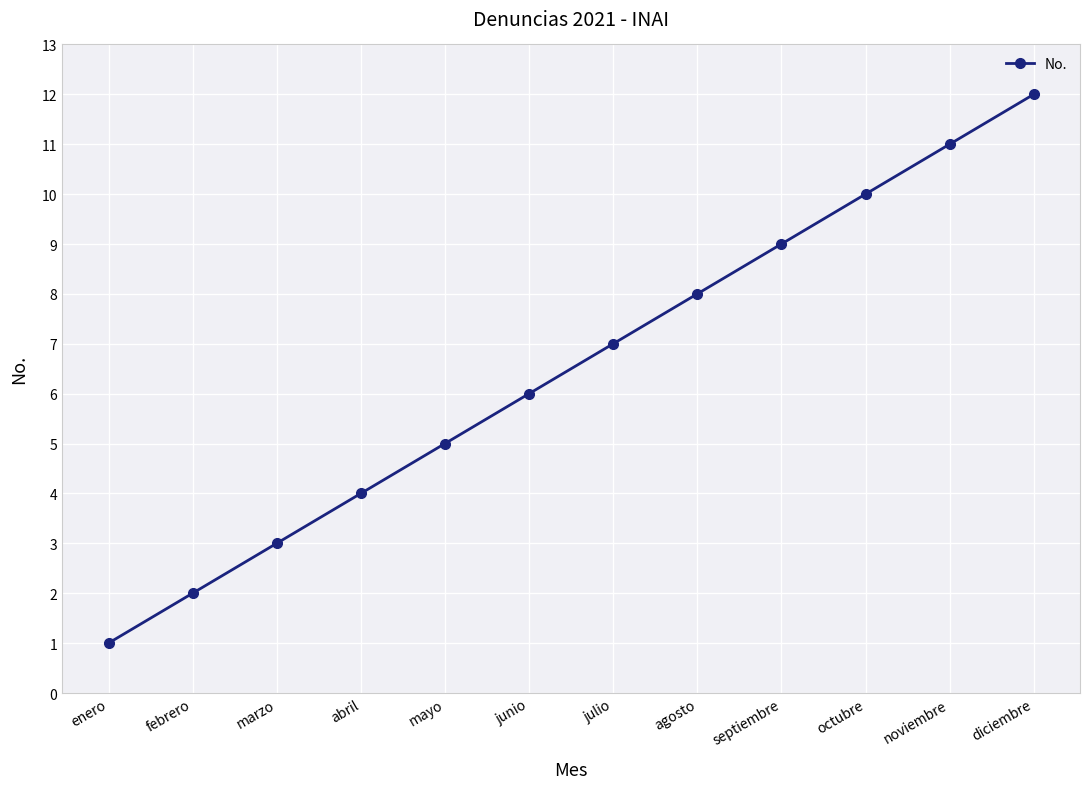

List the labels in order of value, largest first.

diciembre, noviembre, octubre, septiembre, agosto, julio, junio, mayo, abril, marzo, febrero, enero